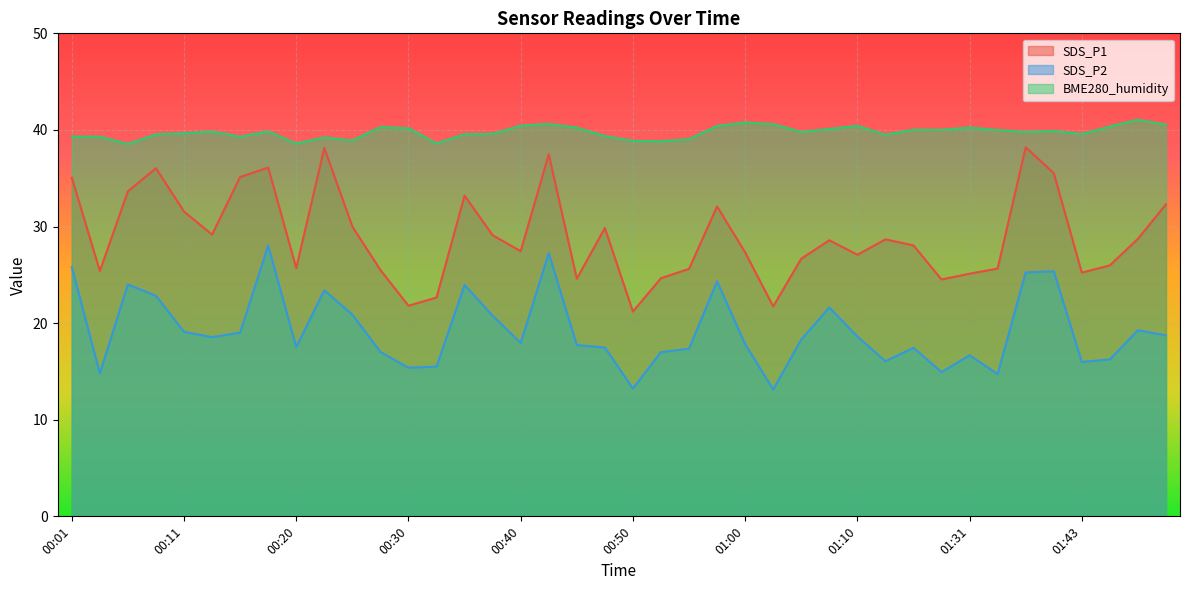

The SDS_P1 series shows 22.6 at 00:33. True or false?

True